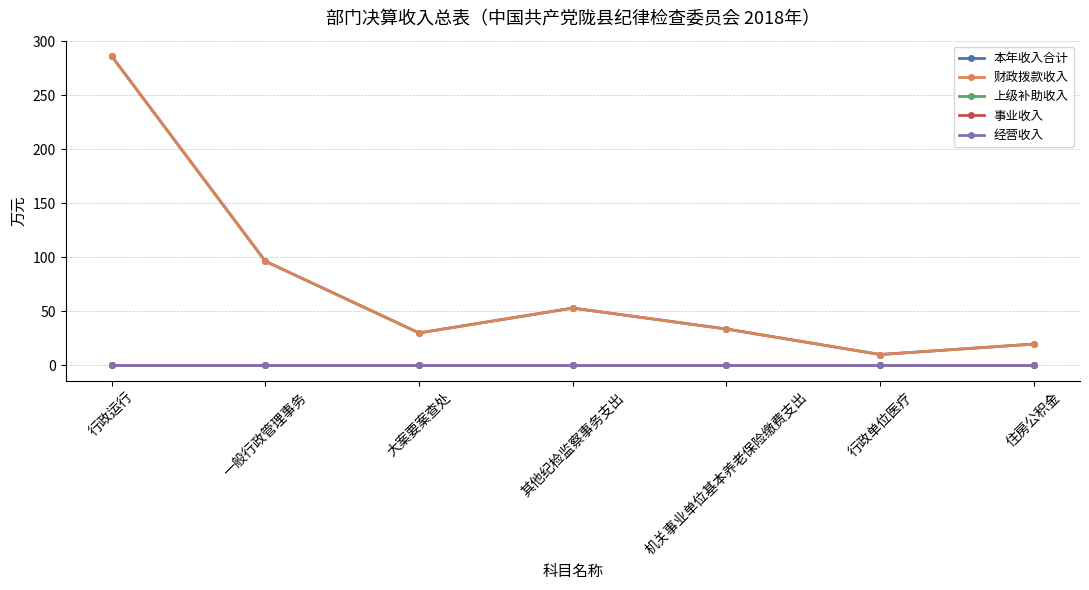

Between 一般行政管理事务 and 行政单位医疗, which is larger?

一般行政管理事务